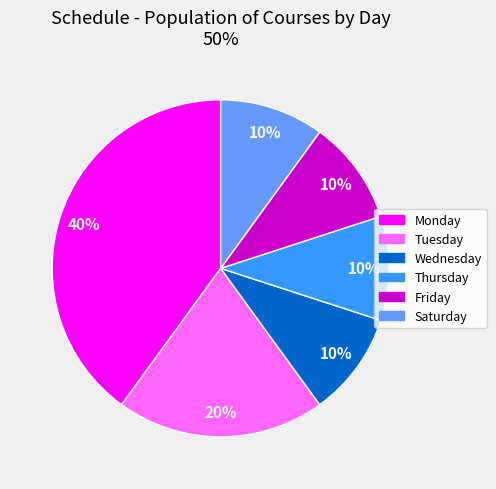

To the nearest percent, what percentage of the pie is Wednesday?

10%